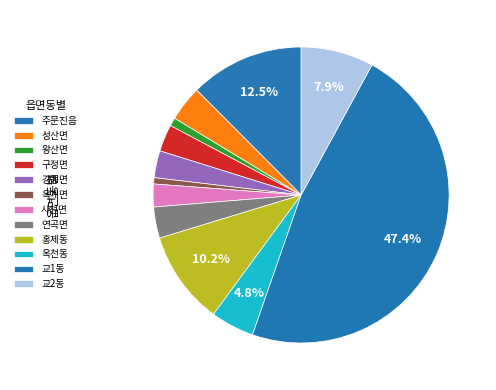

Is there a majority slice in this chart?

No